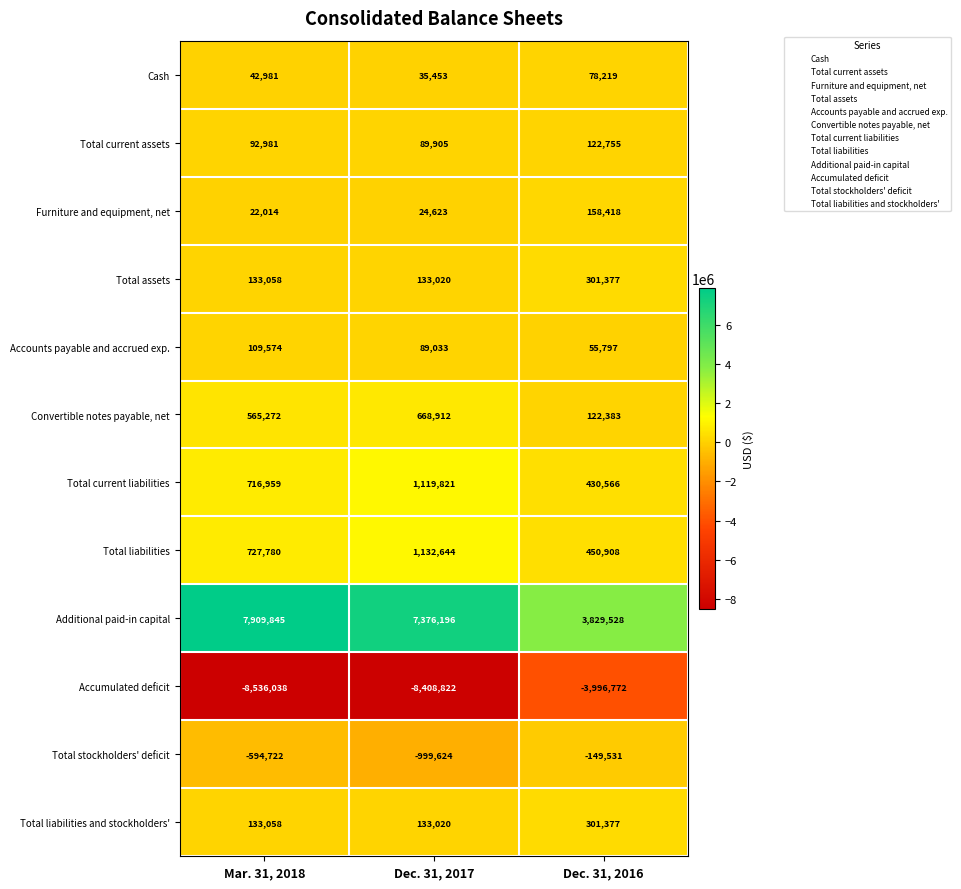

How many distinct data groups are displayed?

12